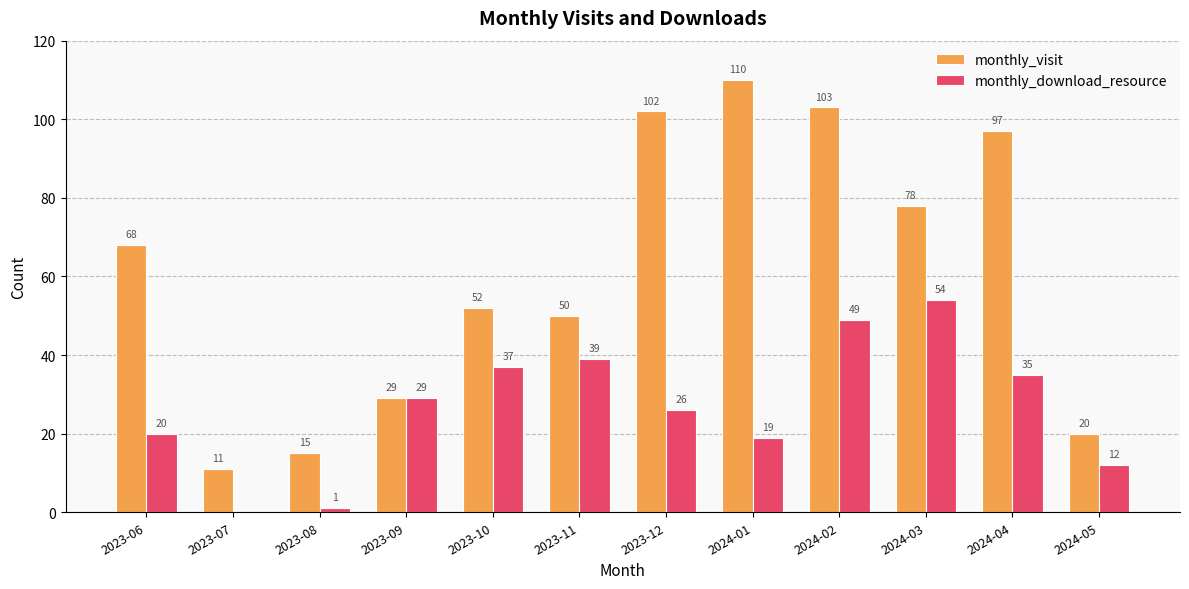

Between 2023-08 and 2023-11, which series saw the biggest shift?

monthly_download_resource